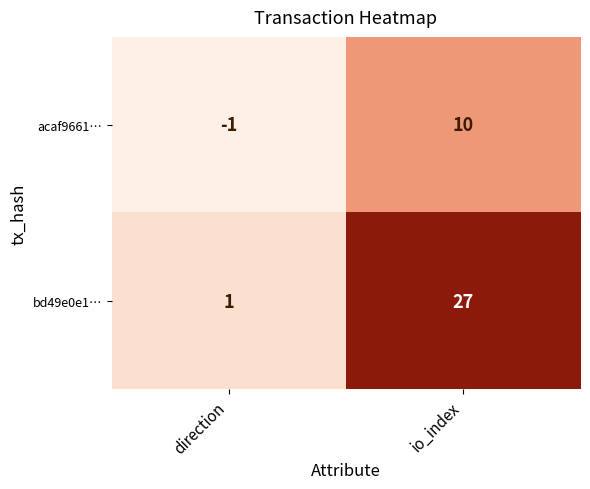

Reading left to right, transcribe all the data shown in this chart.

acaf9661…: -1	10
bd49e0e1…: 1	27